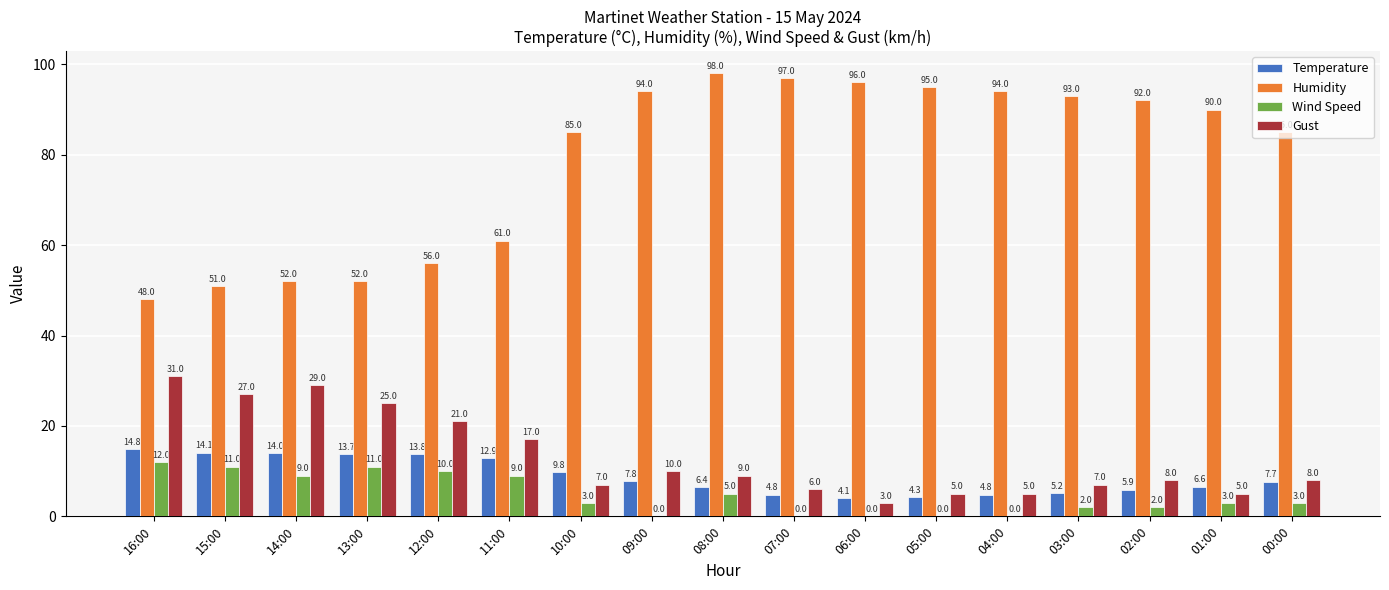

How many series are shown in this chart?

4